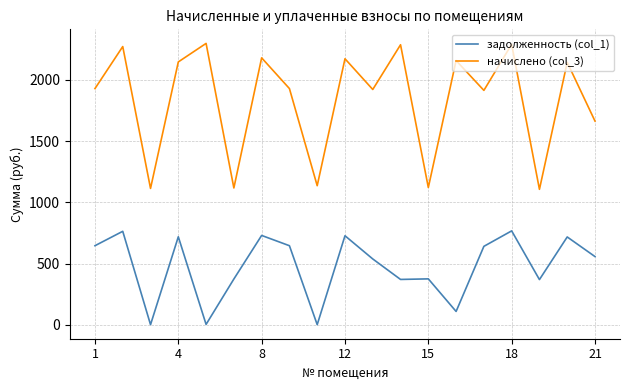

Which series has the largest total across all categories?

начислено (col_3)